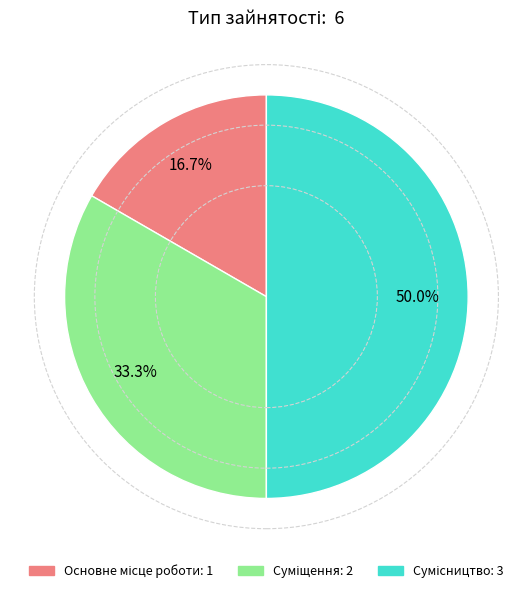

Does Основне місце роботи account for over 50% of the chart?

No